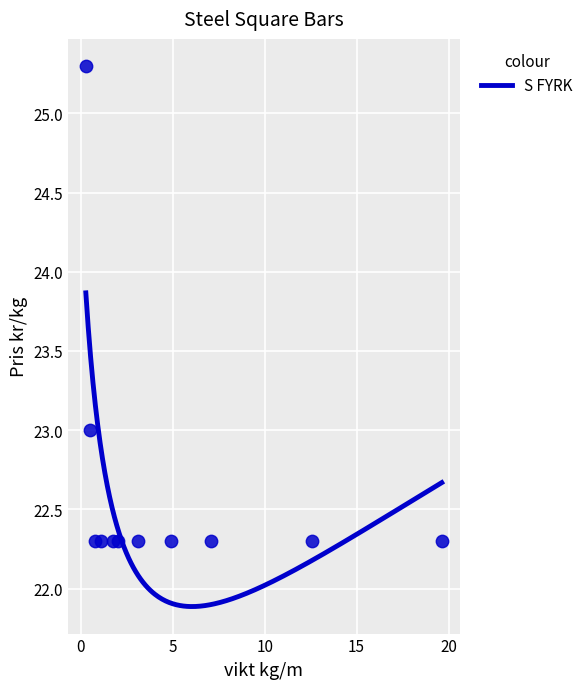

What is the average Y value?

22.6